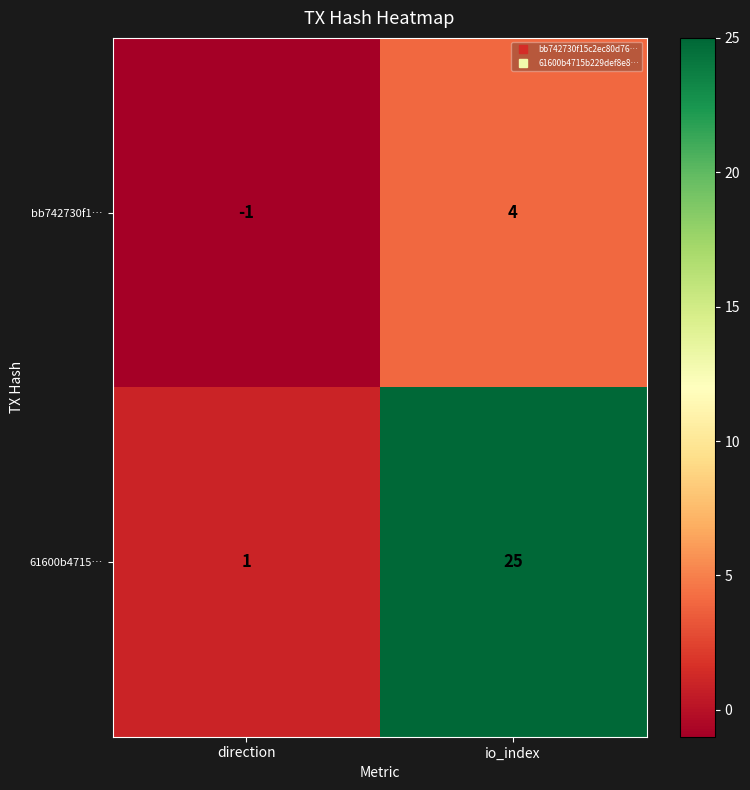

List the series in order of their peak value, lowest first.

bb742730f1…, 61600b4715…